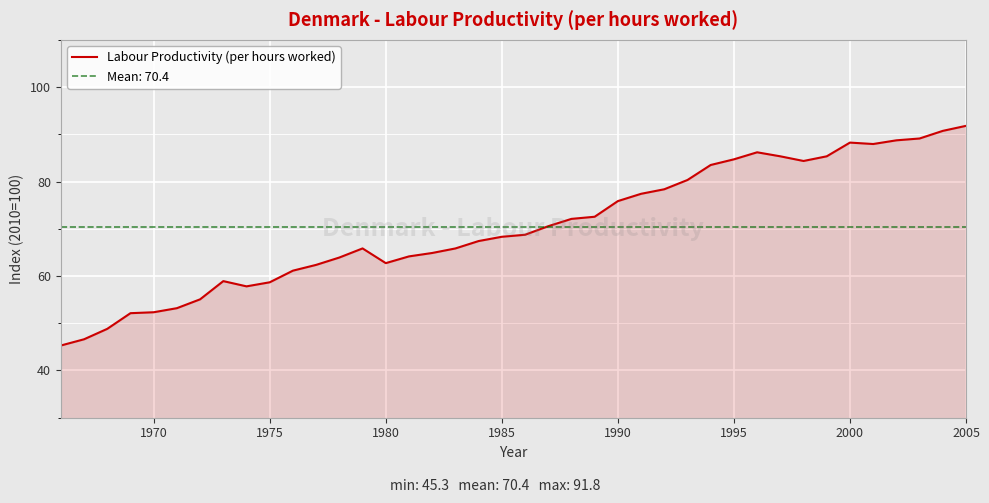

True or false: Labour Productivity (per hours worked) has a value of 62.7 at 1980.

True